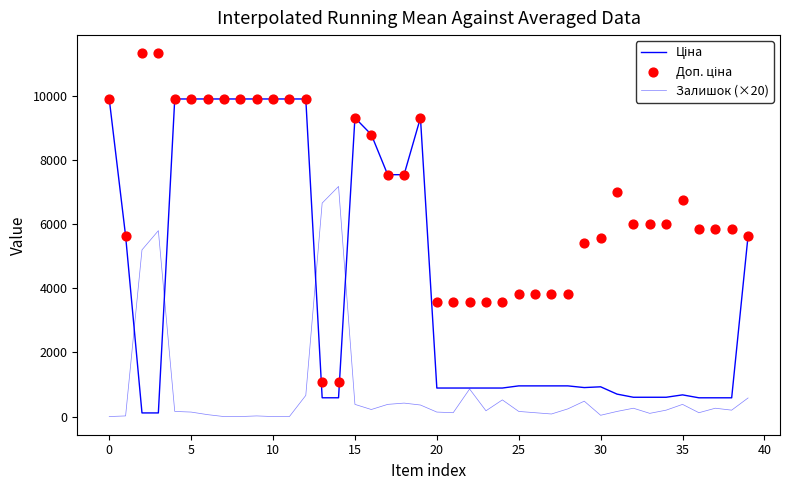

Which series has the largest total across all categories?

Доп. ціна